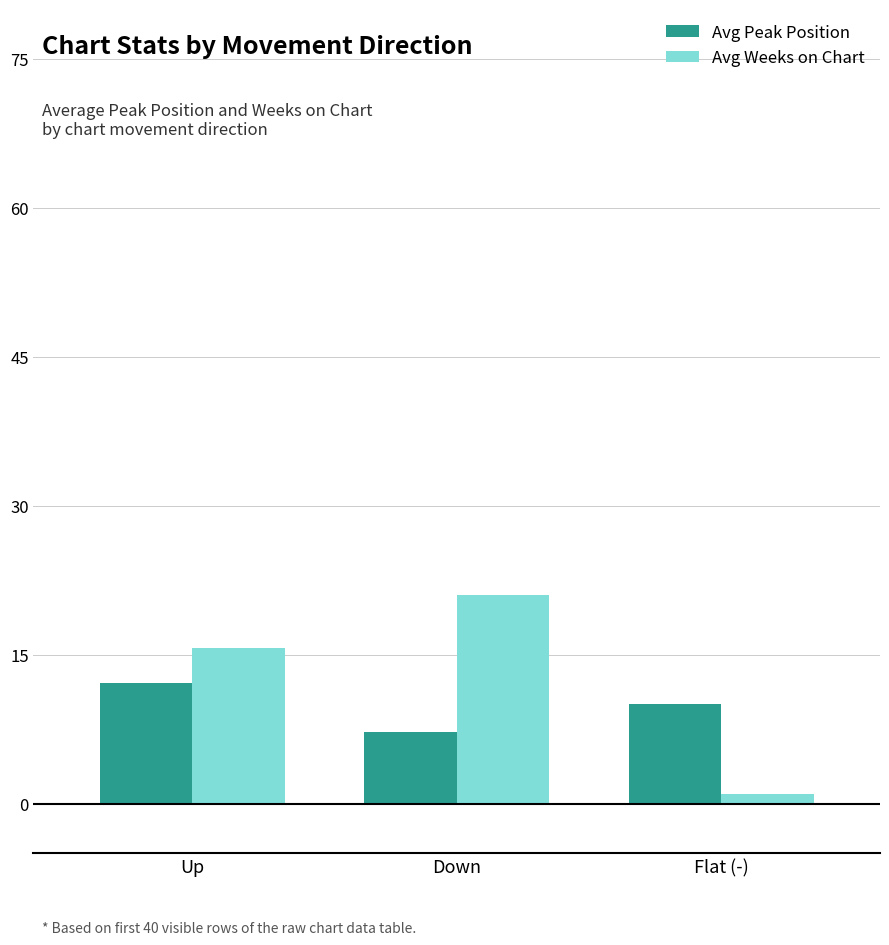

What is the smallest value displayed?

1.0